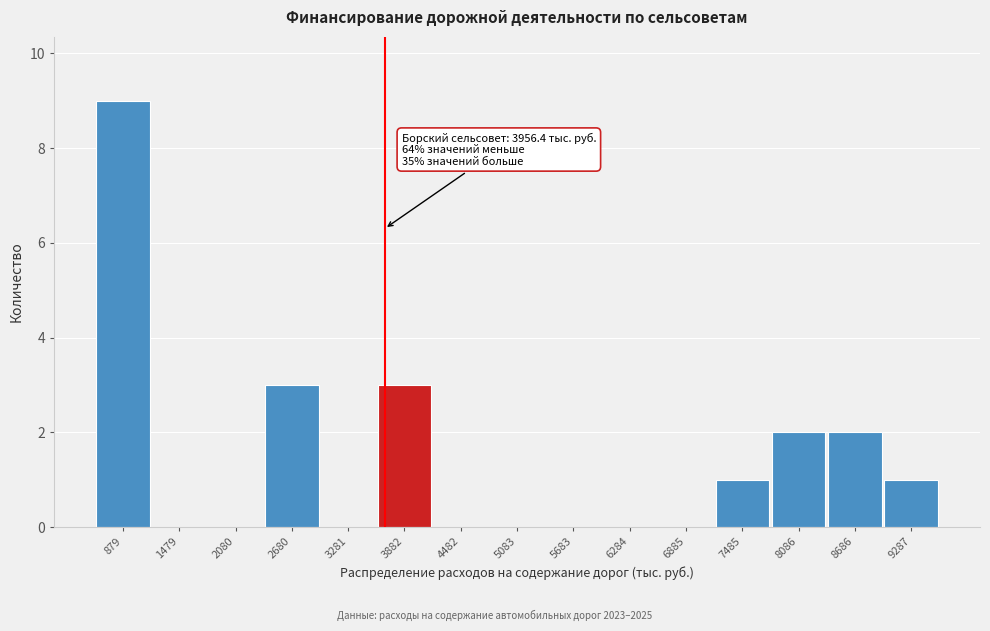

Reading right to left, what are all the values shown in this chart?

9287=1	8686=2	8086=2	7485=1	6885=0	6284=0	5683=0	5083=0	4482=0	3882=3	3281=0	2680=3	2080=0	1479=0	879=9